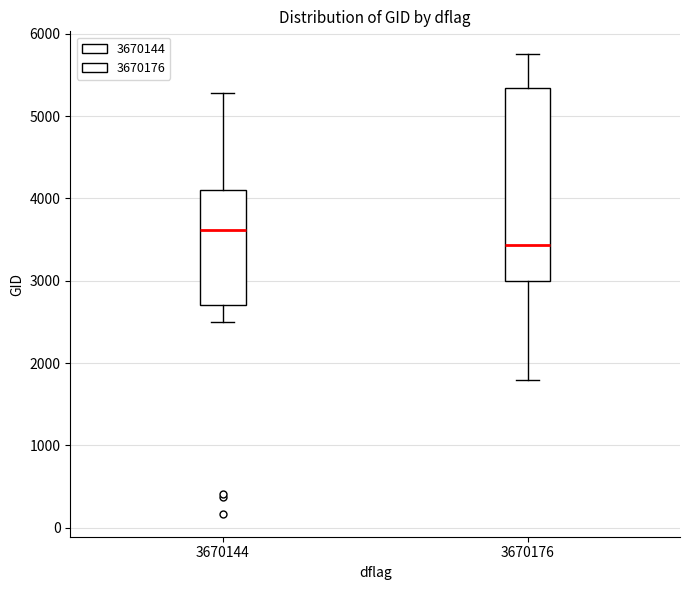

Which box has the lowest median line?

3670176